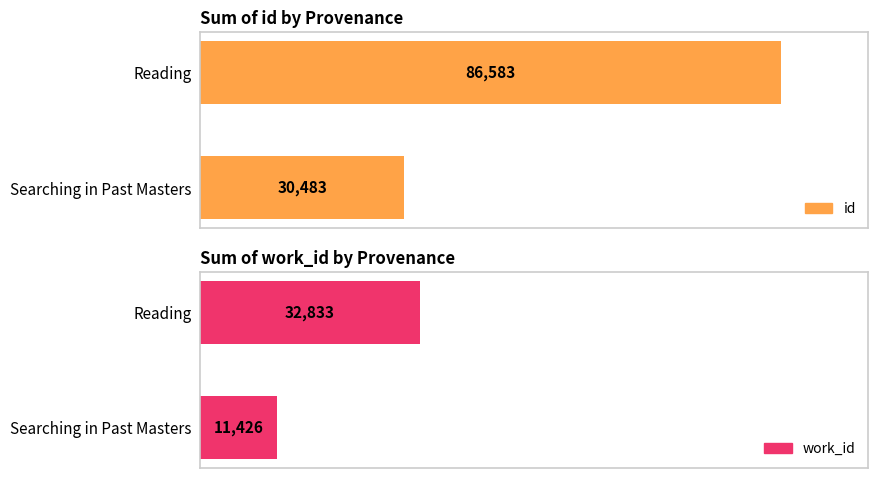

The work_id series shows 11322 at Reading. True or false?

False